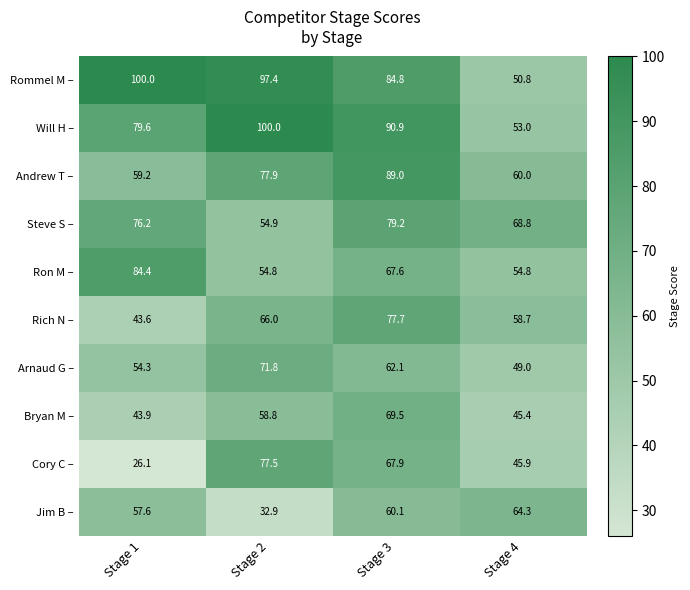

What is the sum of the Cory C – values at Stage 1 and Stage 4?

72.0